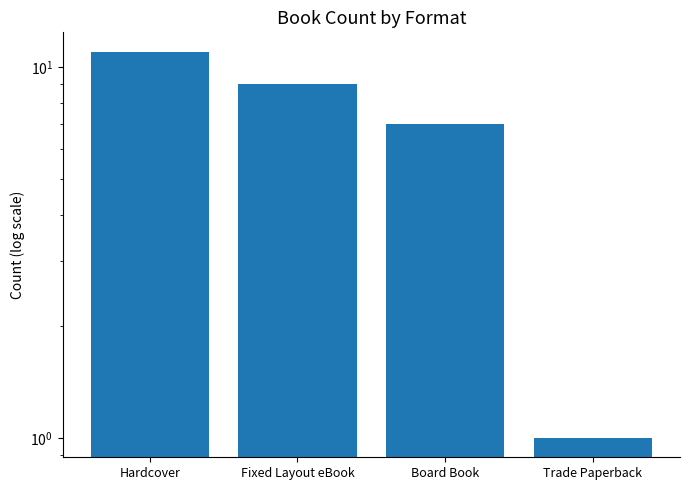

What is the label of the 3rd bar from the left?

Board Book